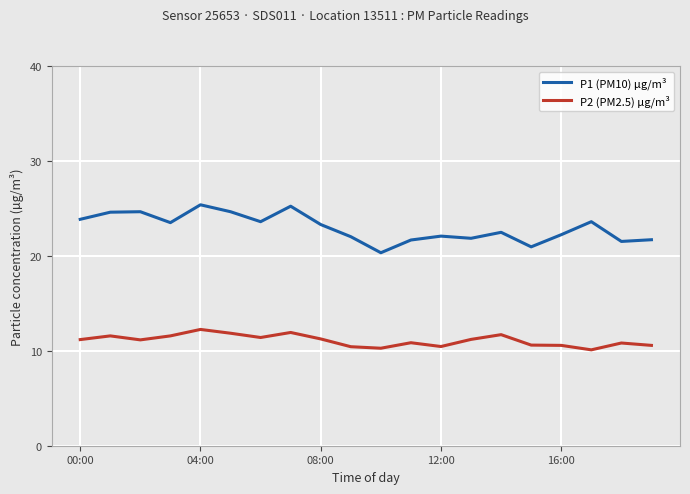

Which series has the largest total across all categories?

P1 (PM10) µg/m³